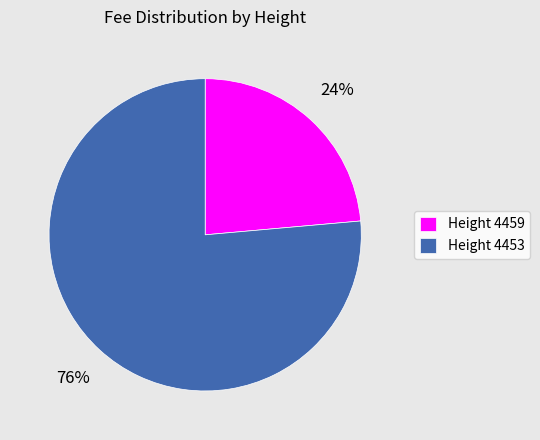

Is it true that Height 4459 is 24% of the pie?

True